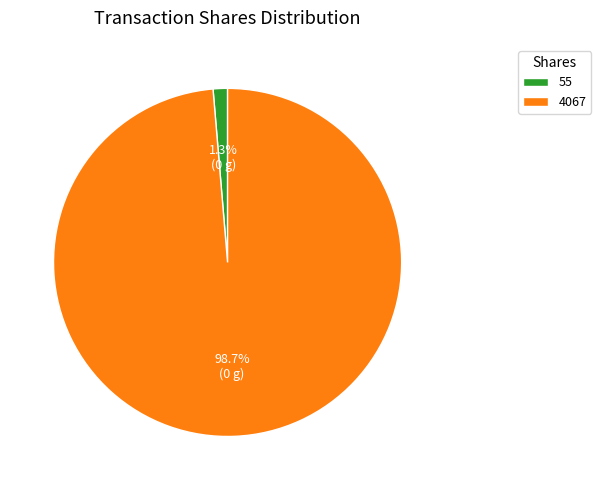

Rank the categories by value from lowest to highest.

55, 4067